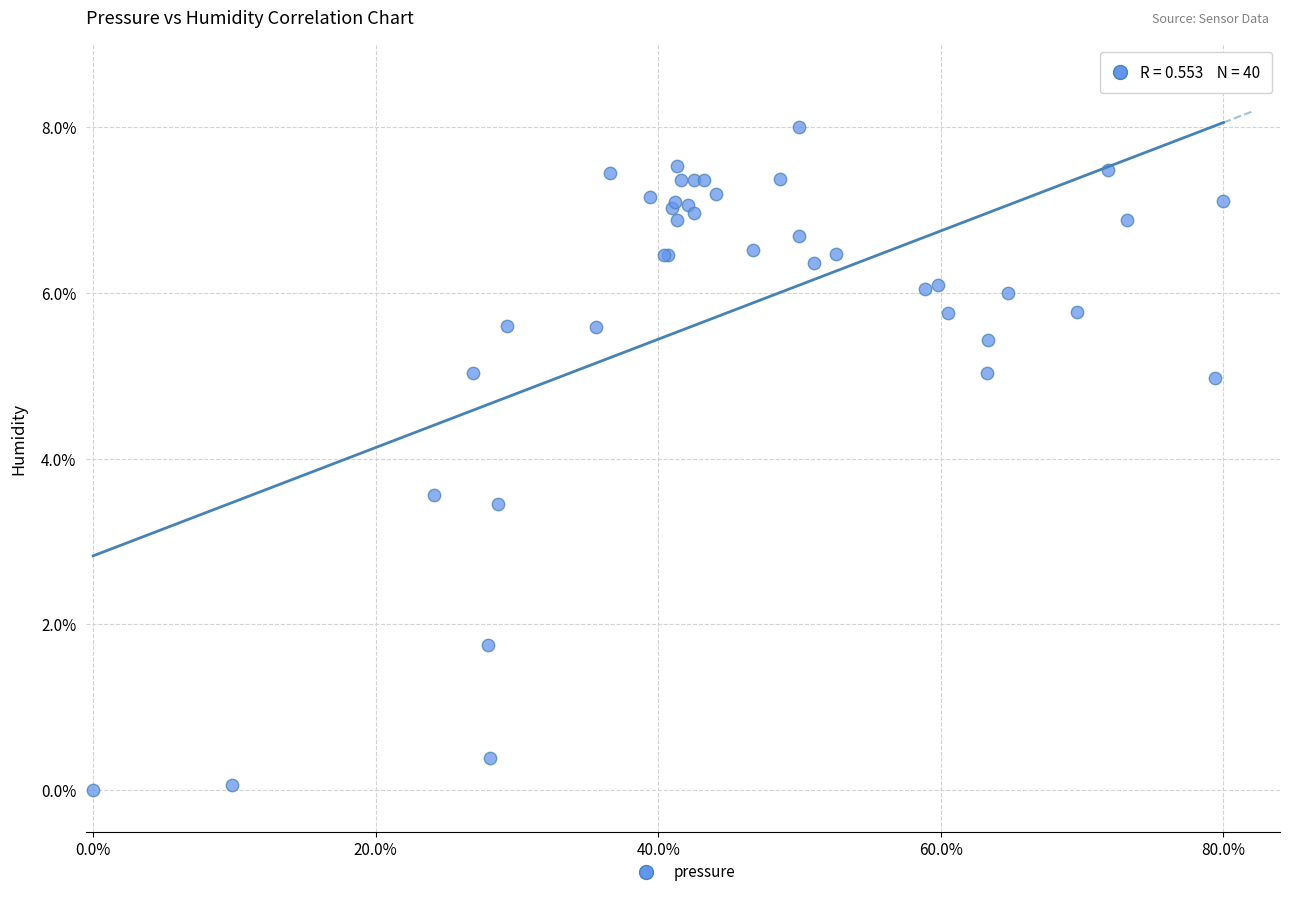

What Y value in the scatter plot is closest to 4?

3.6